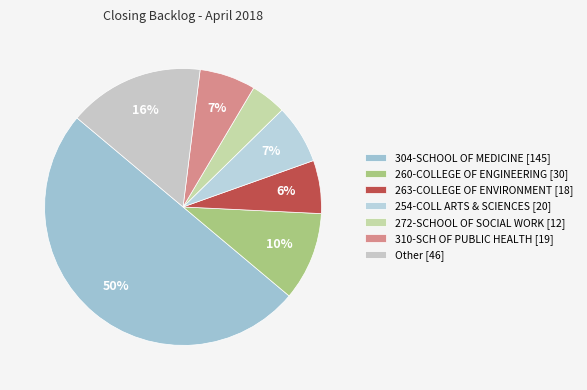

What is the ratio of the value at Other to the value at 254-COLL ARTS & SCIENCES?

2.3